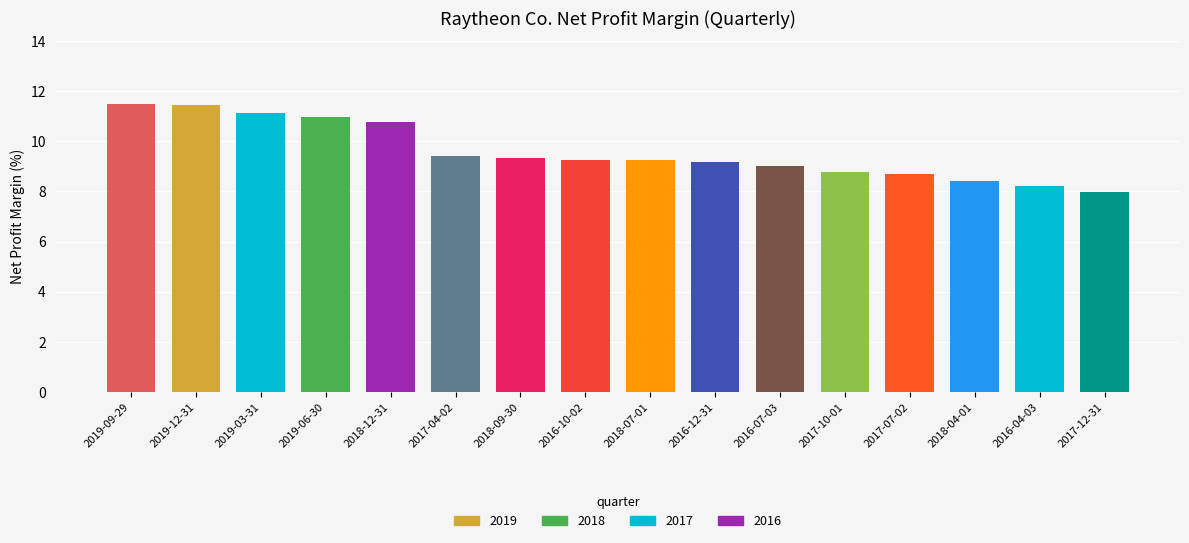

Count the number of data series in this chart.

1